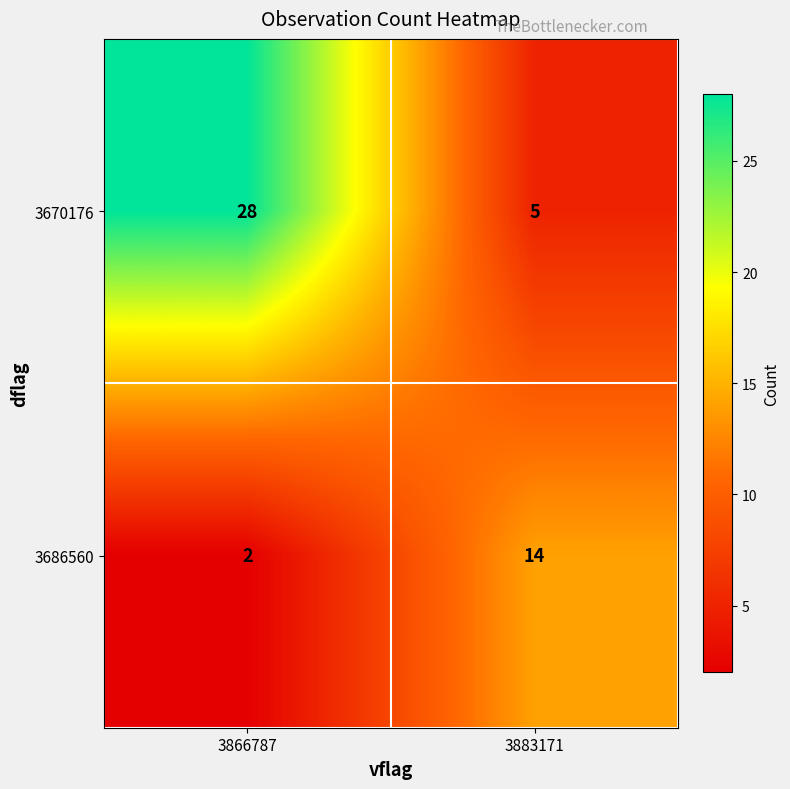

Which label corresponds to the largest value in the chart?

3866787